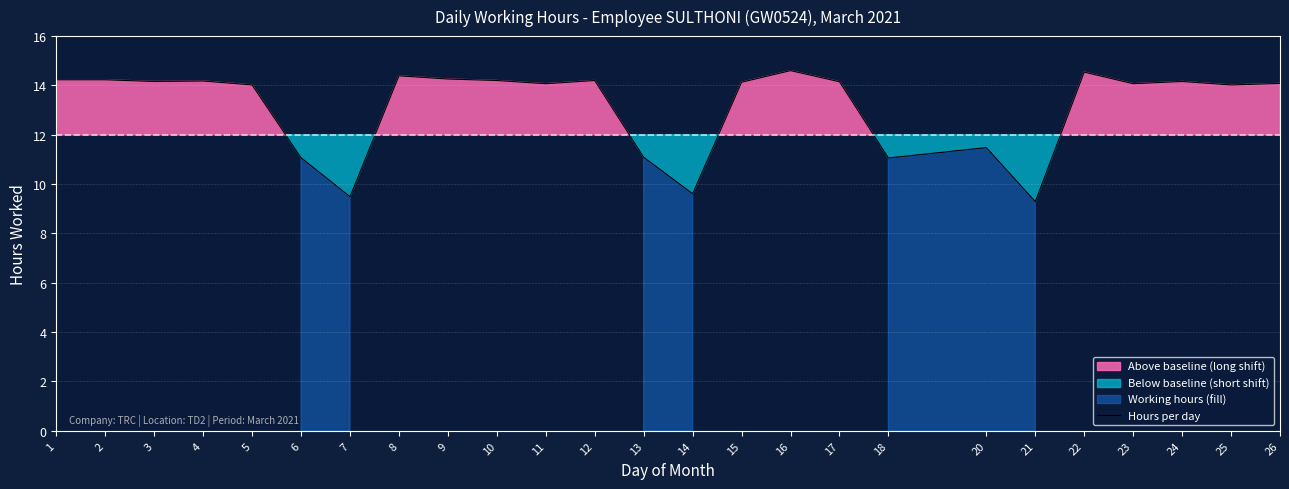

Where does the data first go above 14?

1